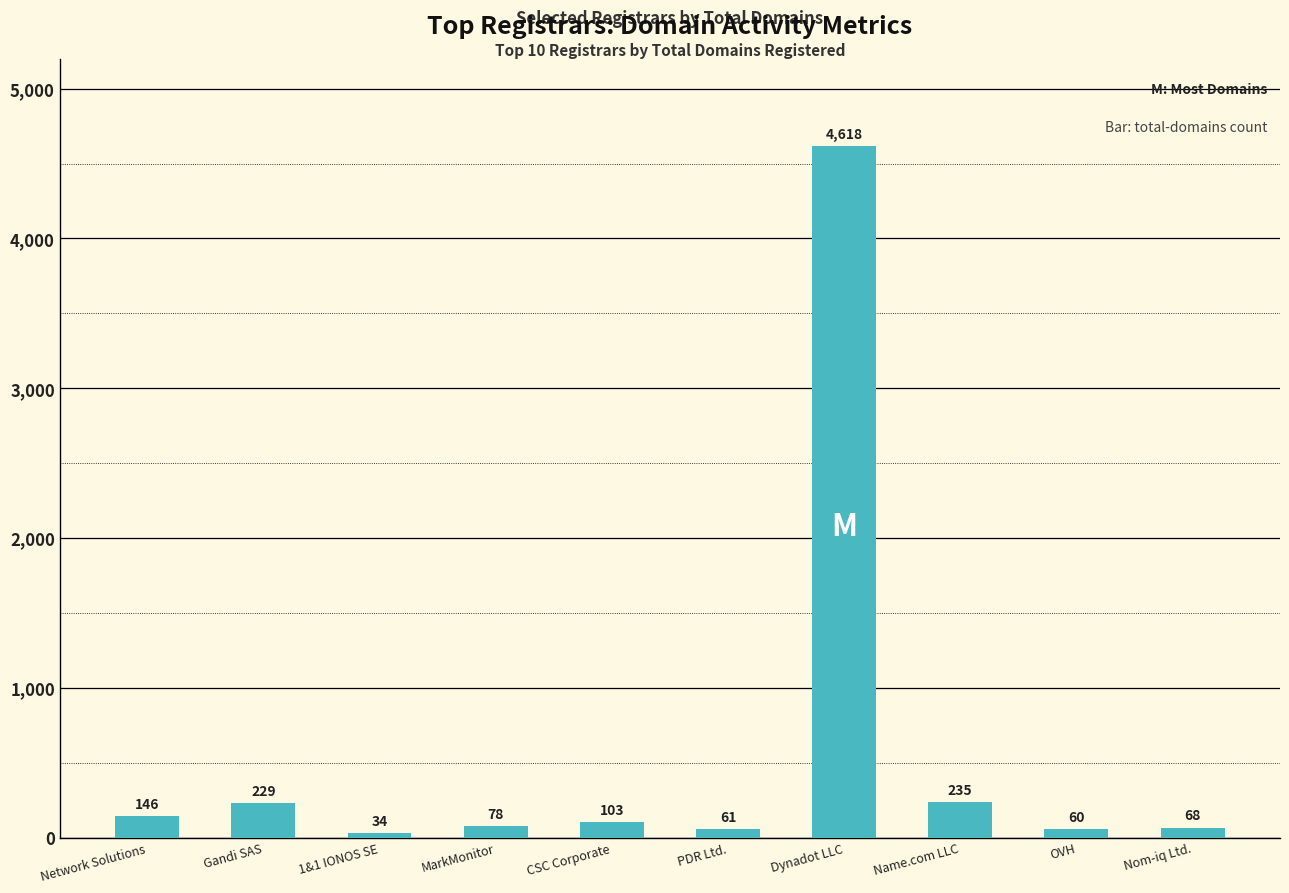

What is the value of the 4th bar from the left?

78